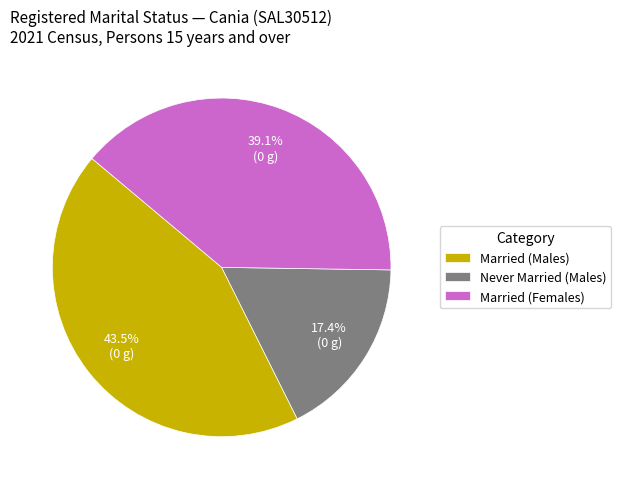

Does Never Married (Males) represent more than half of the total?

No